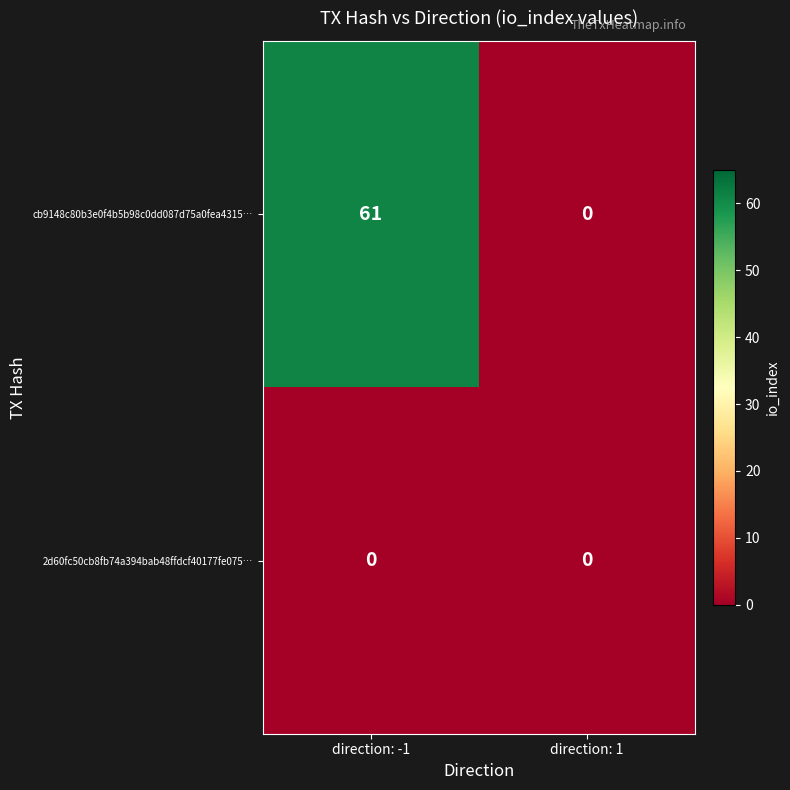

Which series has the largest total across all categories?

cb9148c80b3e0f4b5b98c0dd087d75a0fea4315…